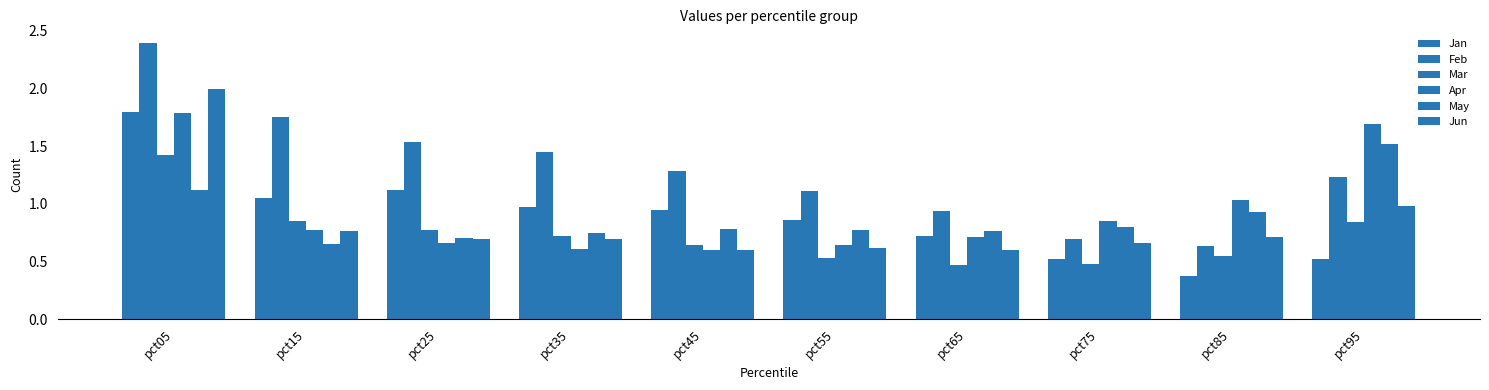

What is the minimum value shown in the chart?

0.4